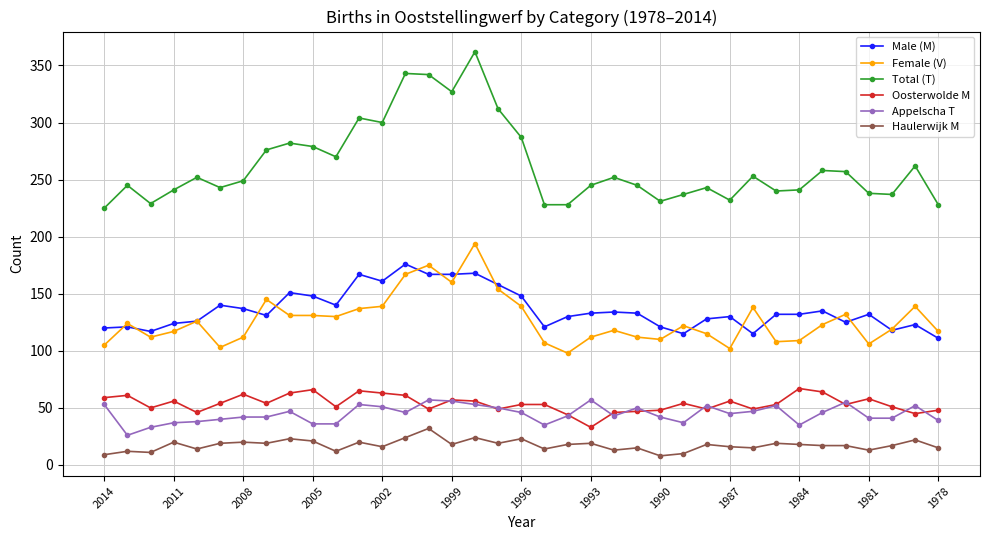

Which series has the largest range (max minus min)?

Total (T)